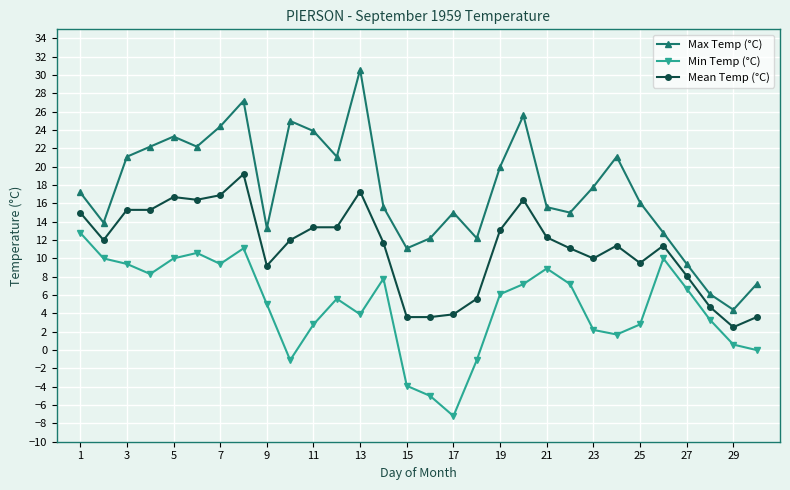

How many values in the Min Temp (°C) series exceed 6?

15